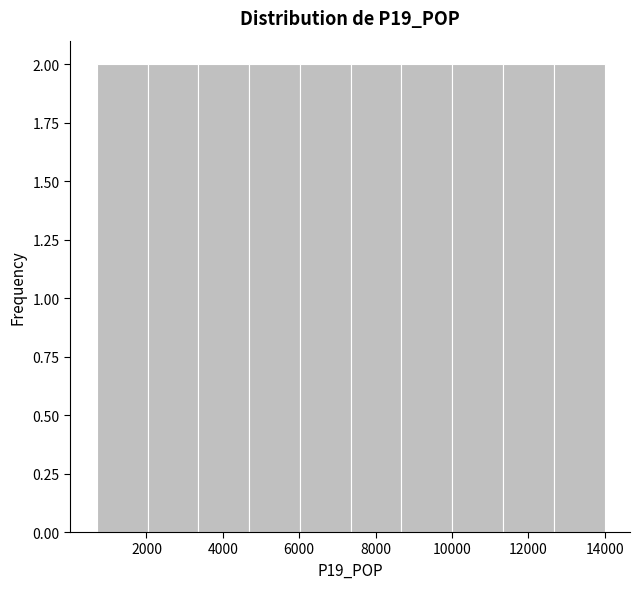

What is the height of the bar covering 7400 to 8600 on the x-axis? Neither the bar edges nor the heights are printed on the chart, so give them approximately, as read against the axes.

2